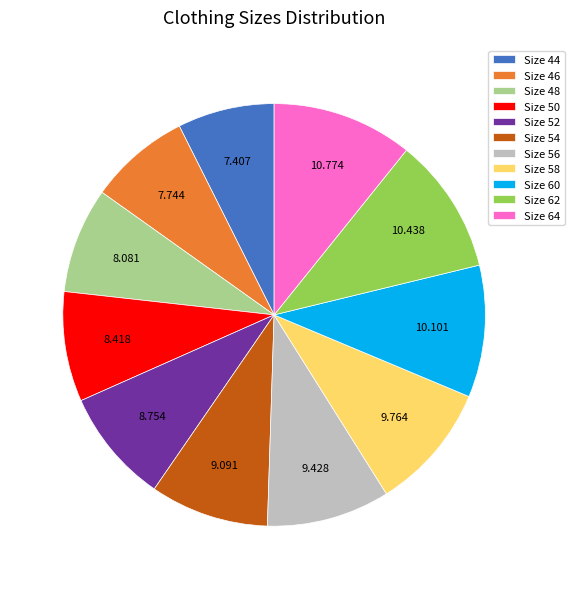

Is Size 58 the majority of the pie?

No